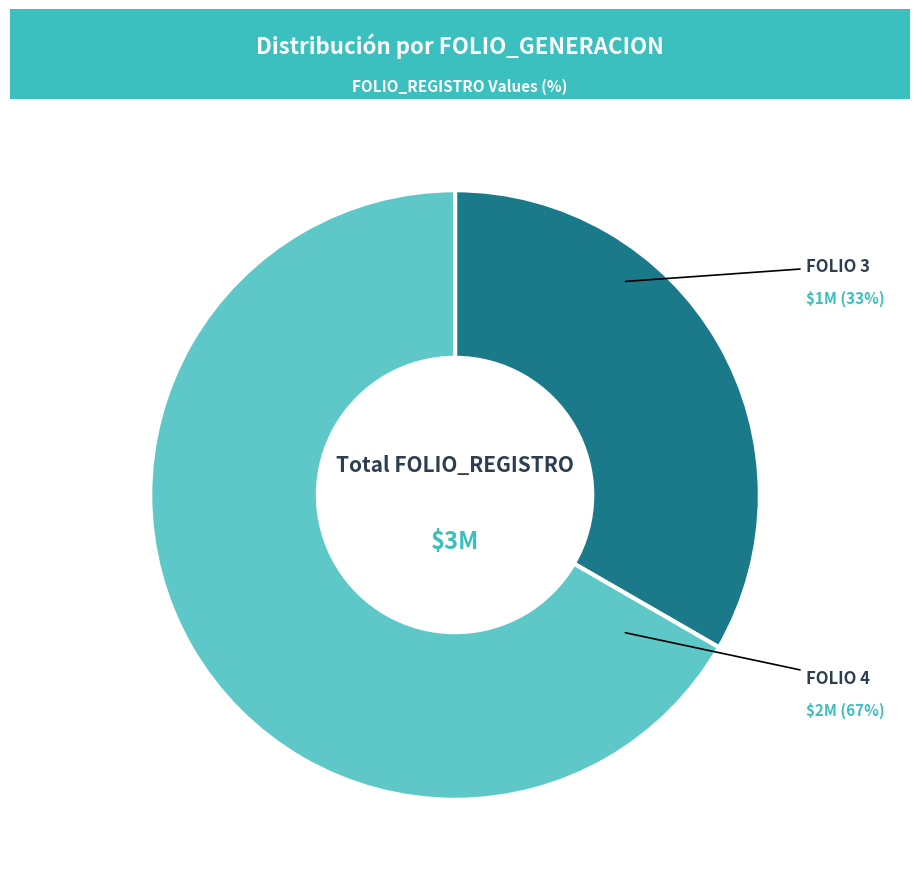

The FOLIO 3 slice represents 33% of the pie. True or false?

True